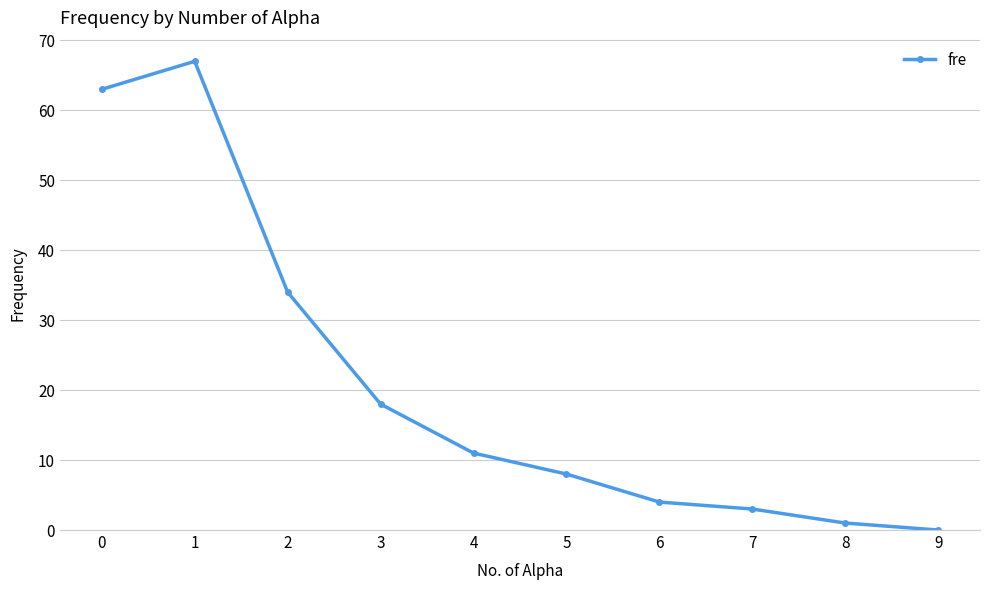

How many data points are less than 11?

5